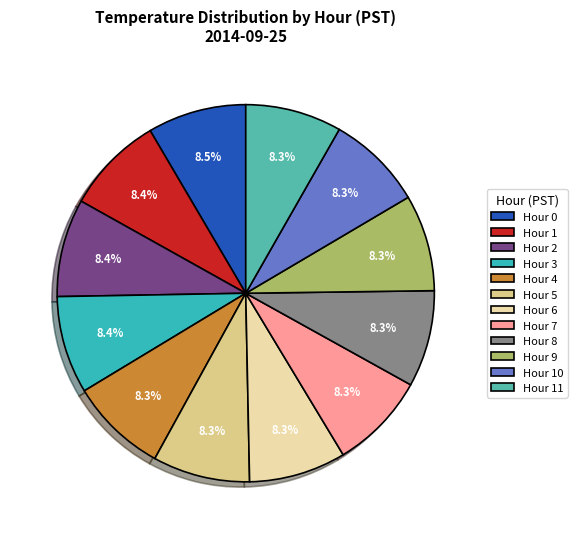

What percentage is the Hour 0 slice, to the nearest percent?

8%